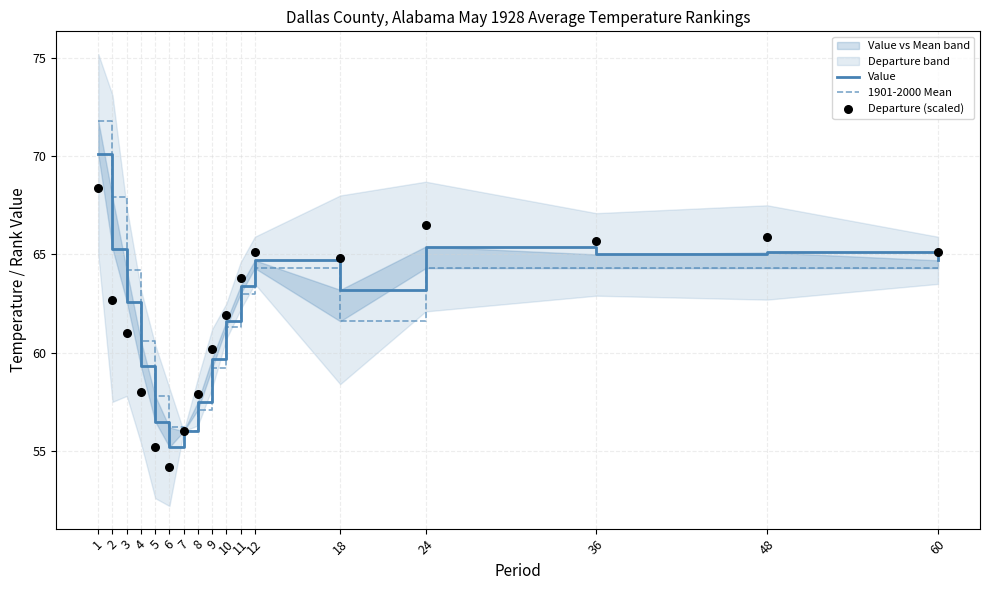

Which series has the largest total across all categories?

1901-2000 Mean